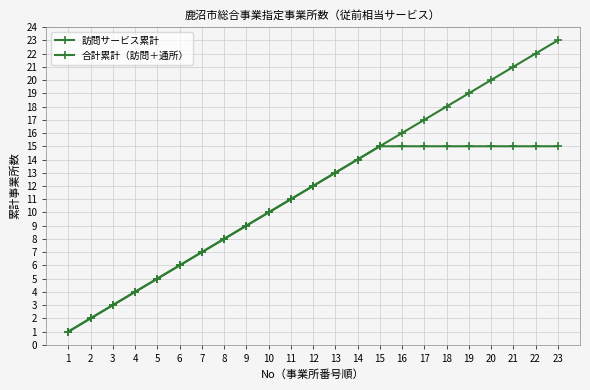

Which category has the highest value in the 訪問サービス累計 series?

15